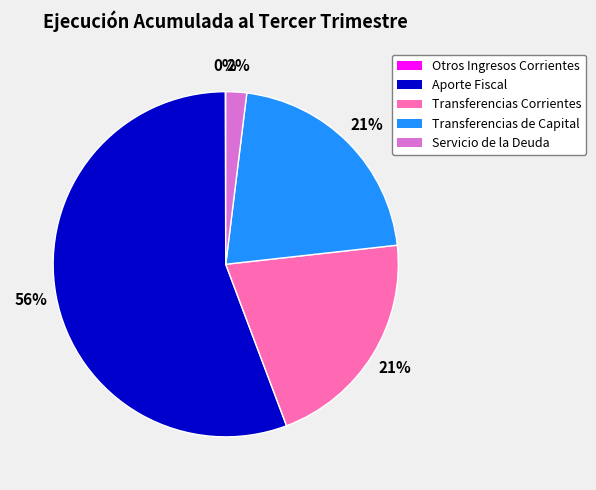

To the nearest percent, what portion does Servicio de la Deuda represent?

2%